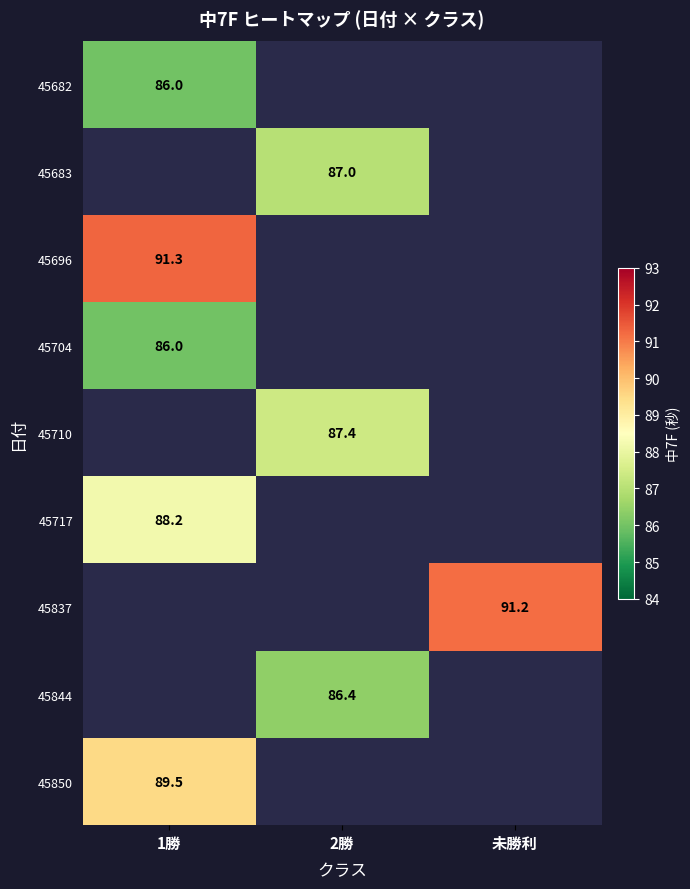

The 45710 series shows 150.1 at 2勝. True or false?

False